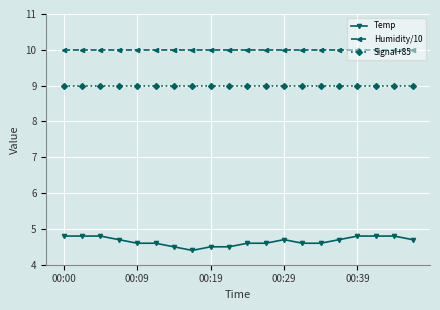

What are all the series names shown in the legend?

Temp, Humidity/10, Signal+85